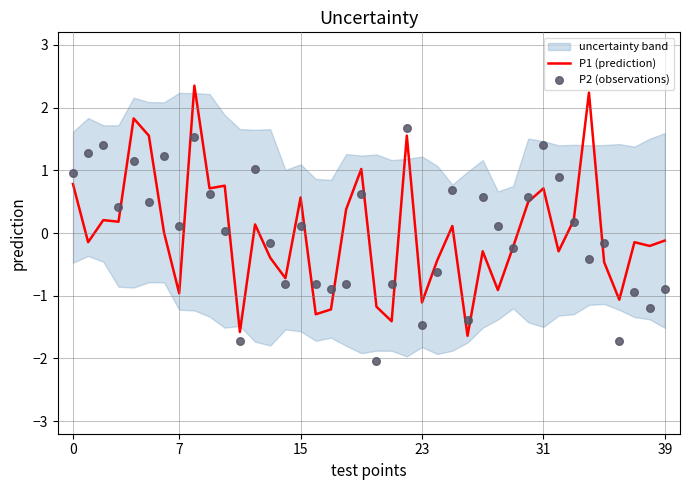

Which series has the widest spread of Y values?

P1 (prediction)